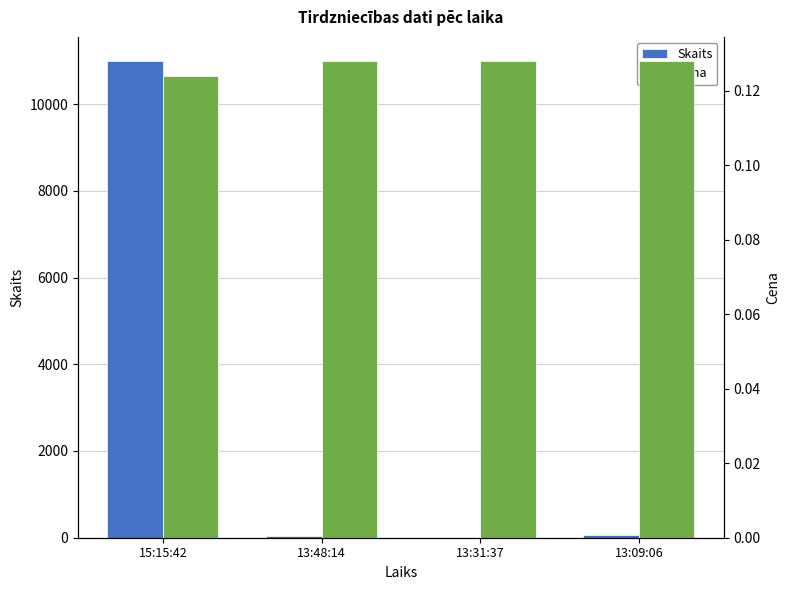

Reading right to left, extract all data points from this chart.

Skaits: 70.0	2.0	30.0	11000.0
Cena: 0.1	0.1	0.1	0.1